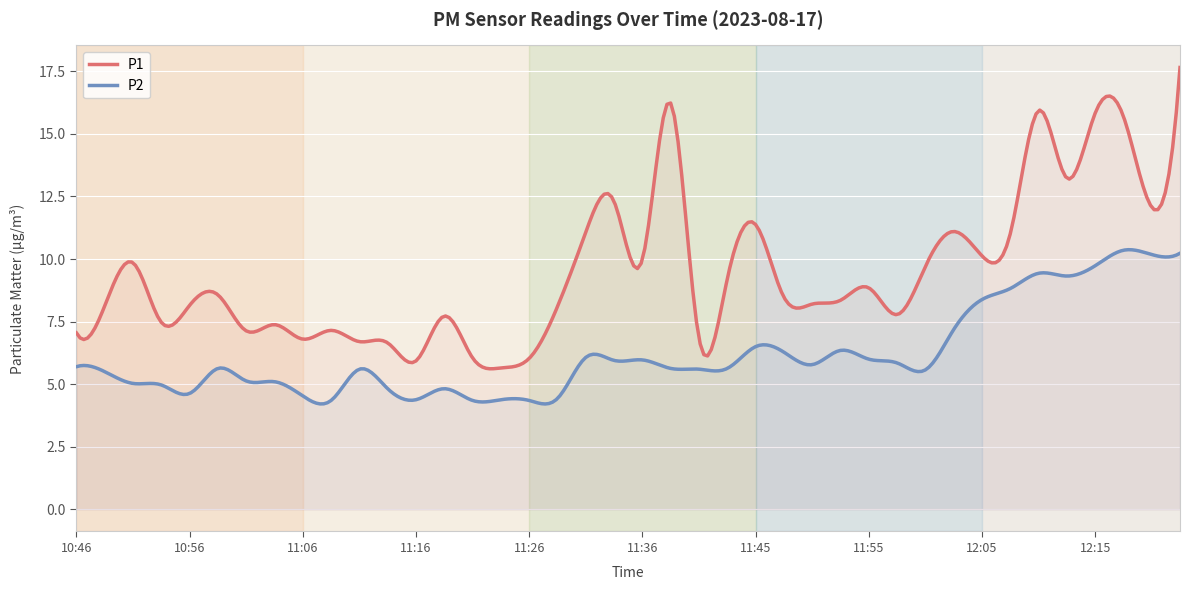

Rank the series by their average value, from highest to lowest.

P1, P2